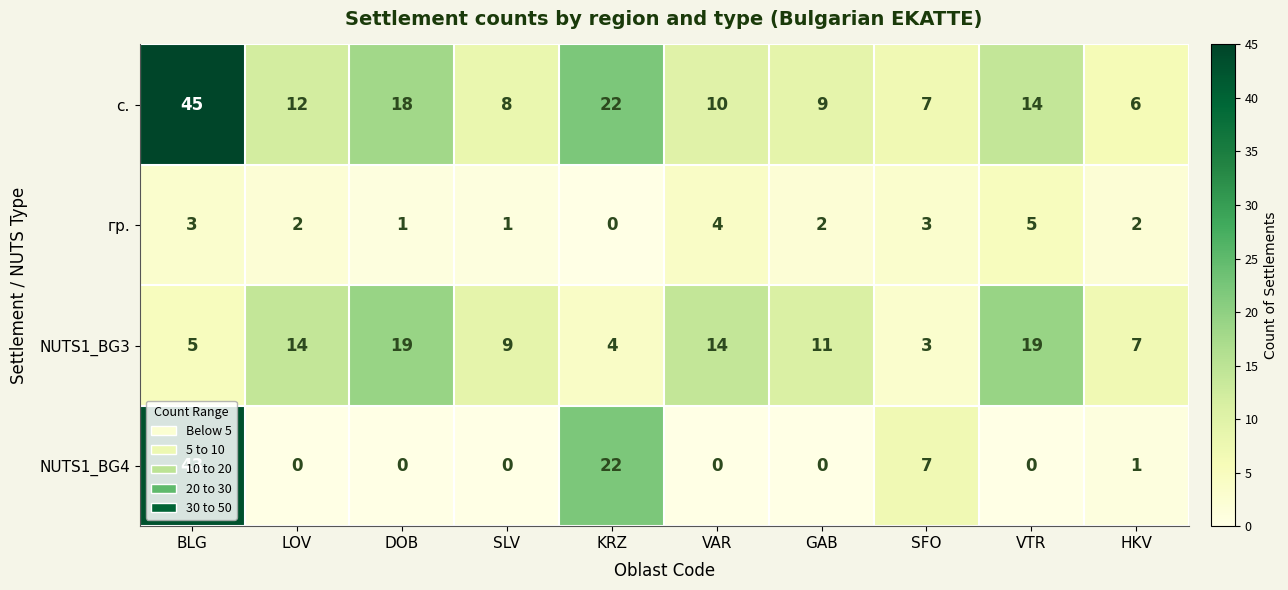

List the series in order of their peak value, lowest first.

гр., NUTS1_BG3, NUTS1_BG4, с.